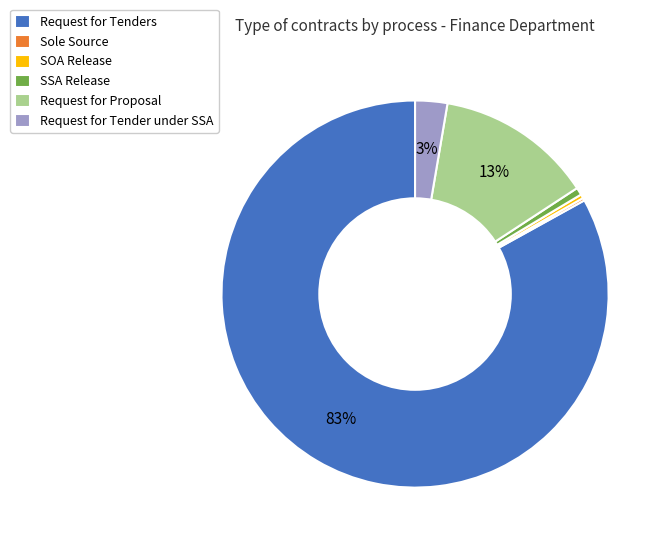

Between SOA Release and Request for Tenders, which is larger?

Request for Tenders